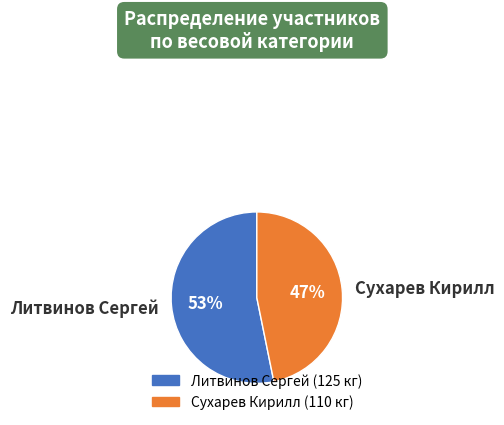

The Литвинов Сергей slice represents 66% of the pie. True or false?

False